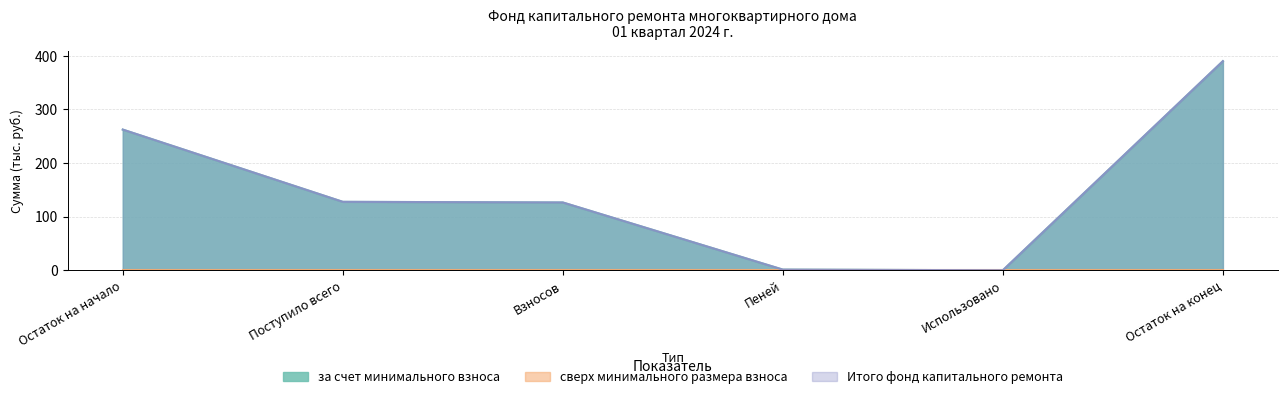

What is the maximum value for за счет минимального взноса?

389.7